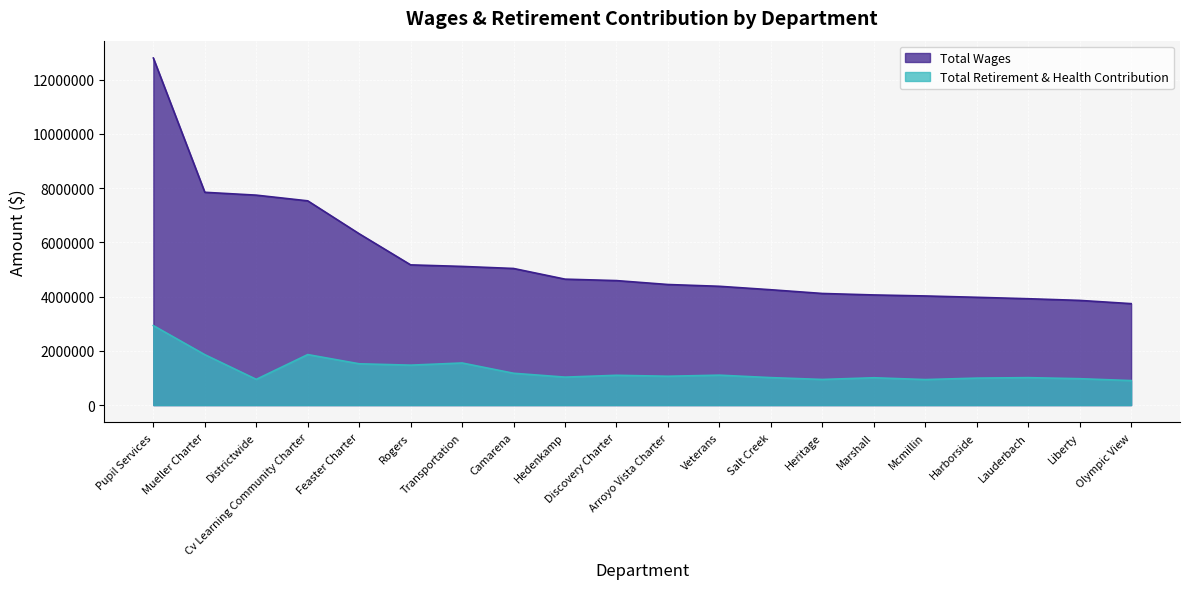

How many data points in Total Wages are above 4589702?

9